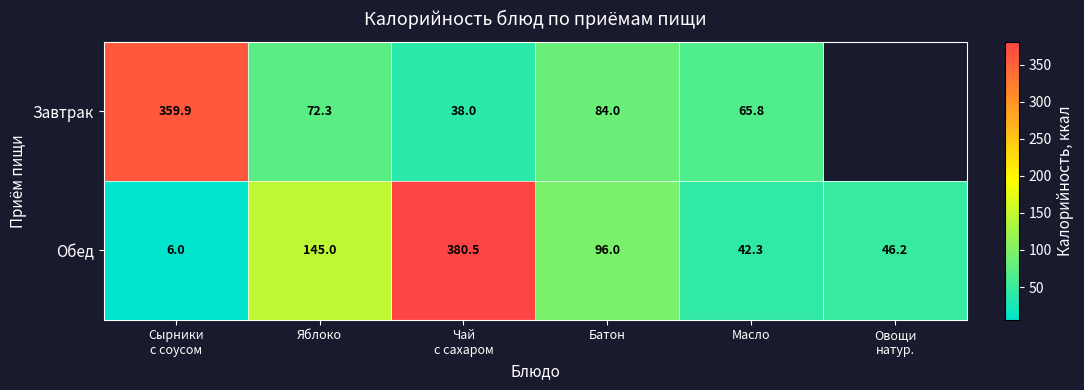

Rank the series at Масло from highest to lowest value.

Завтрак, Обед